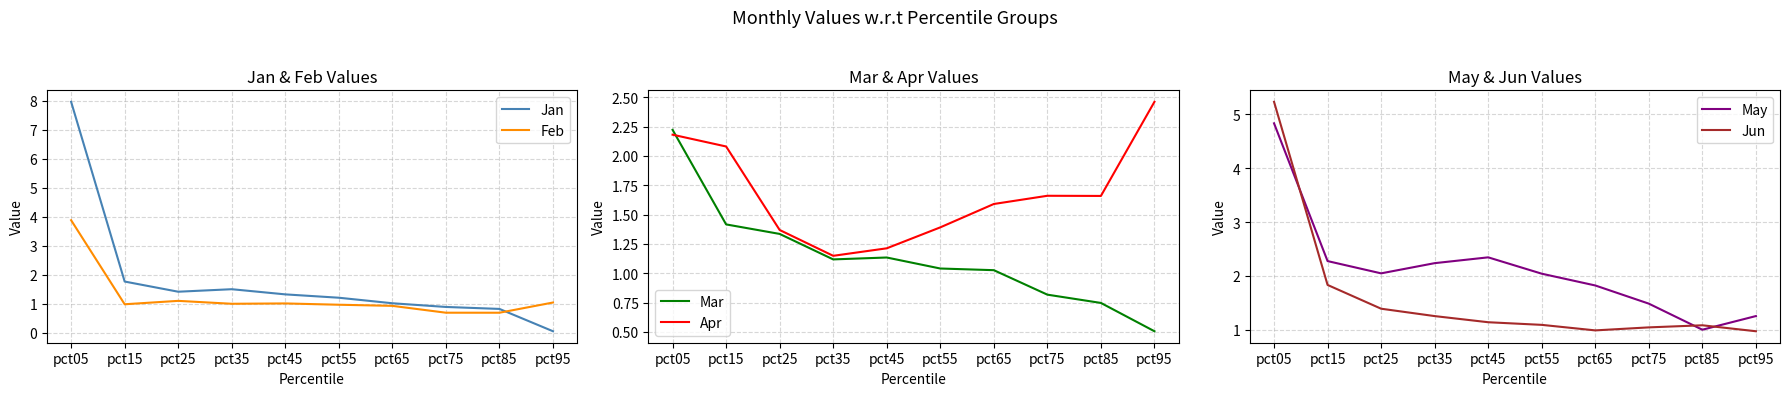

Does the chart have visible grid lines?

Yes